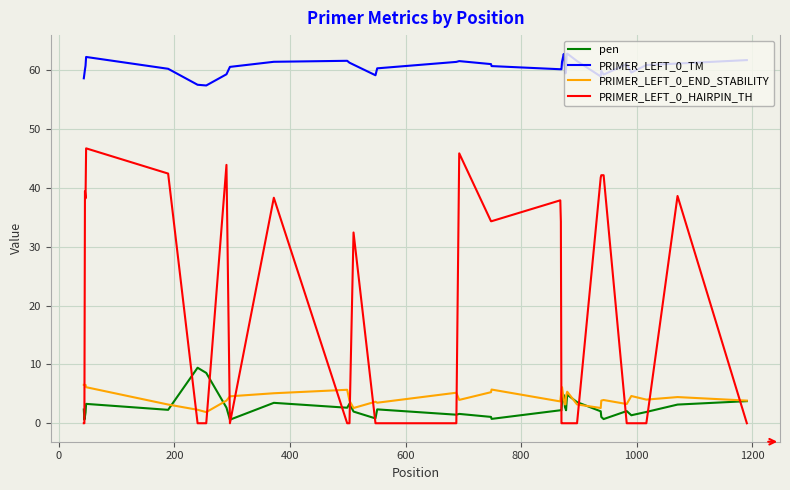

List the series in order of their peak value, highest first.

PRIMER_LEFT_0_TM, PRIMER_LEFT_0_HAIRPIN_TH, pen, PRIMER_LEFT_0_END_STABILITY